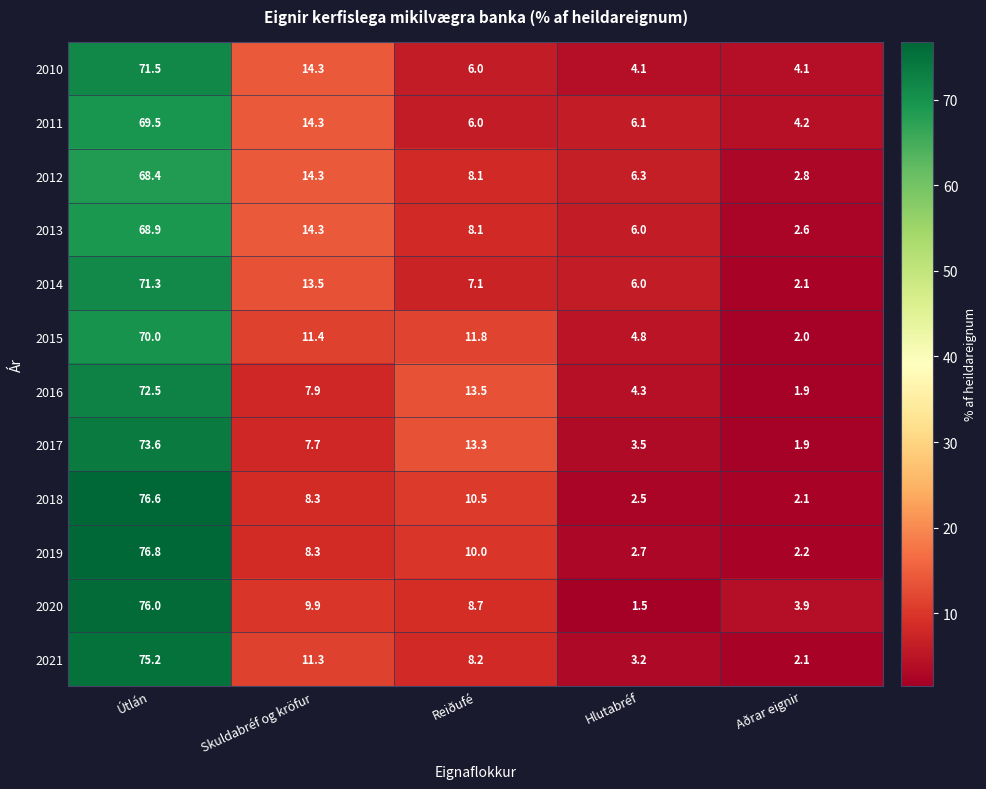

At which category is the sum across all series the highest?

Útlán